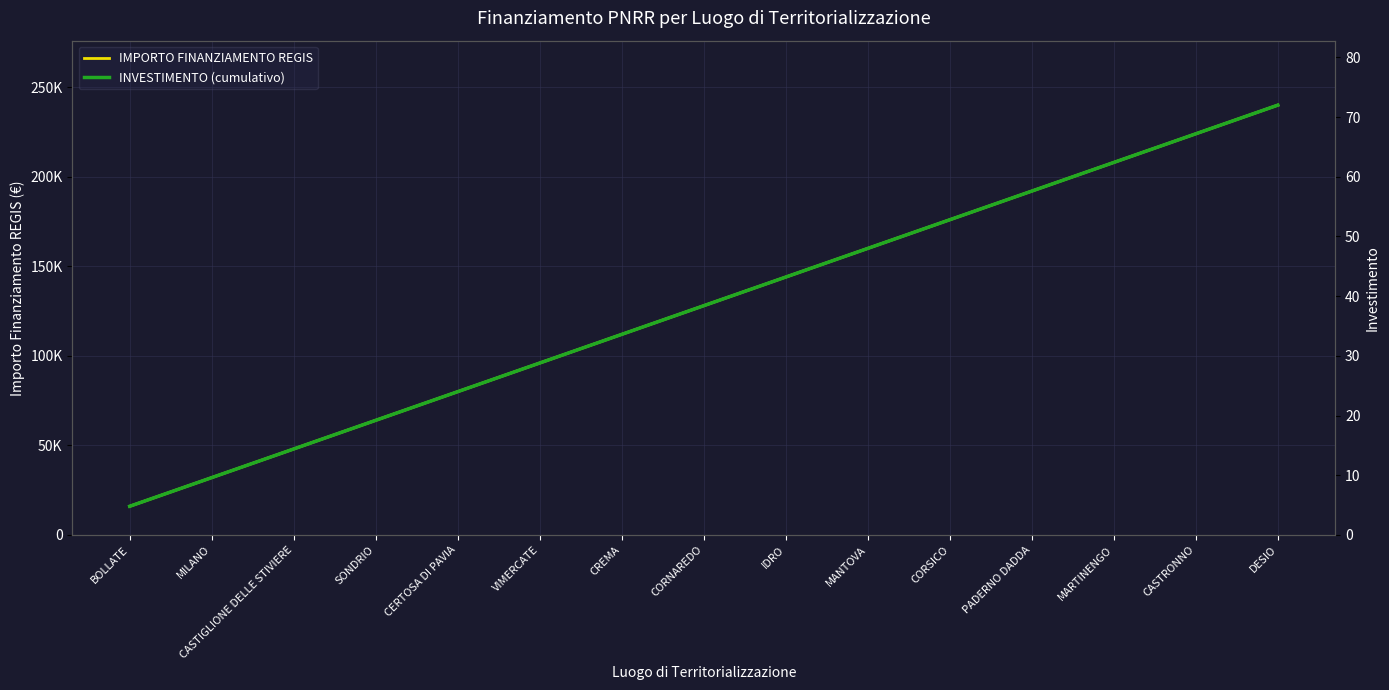

Is it true that INVESTIMENTO (cumulativo) equals 67.2 at CASTRONNO?

True